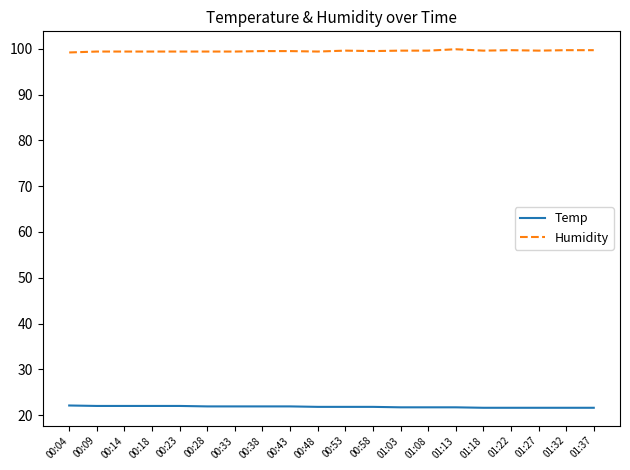

Rank the series by their maximum value, from lowest to highest.

Temp, Humidity